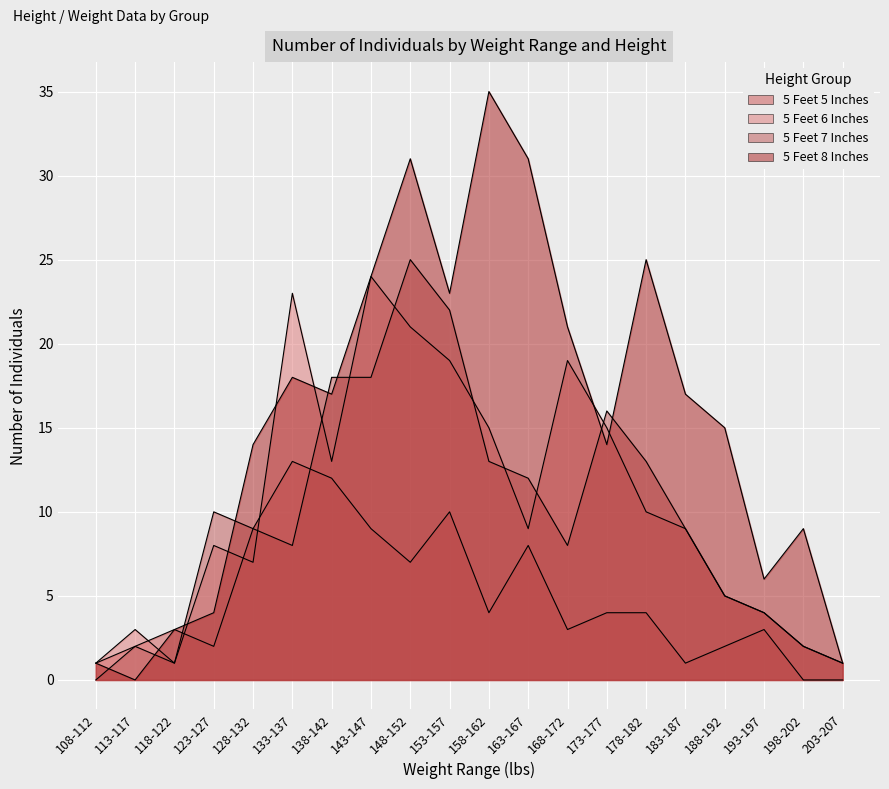

The 5 Feet 5 Inches series shows 1 at 108-112. True or false?

False